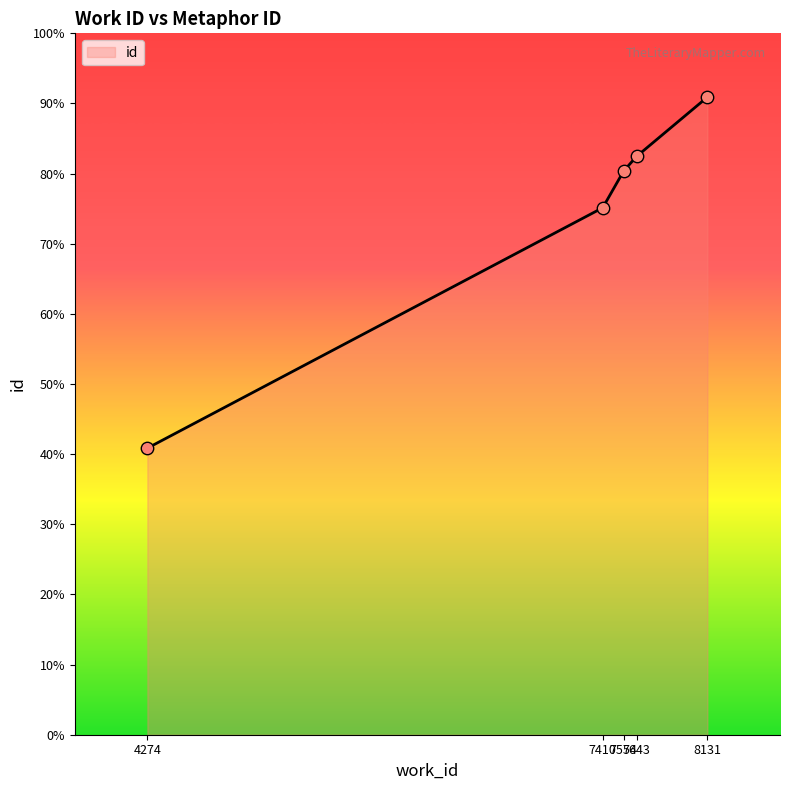

Which has a higher value, 7410 or 8131?

8131